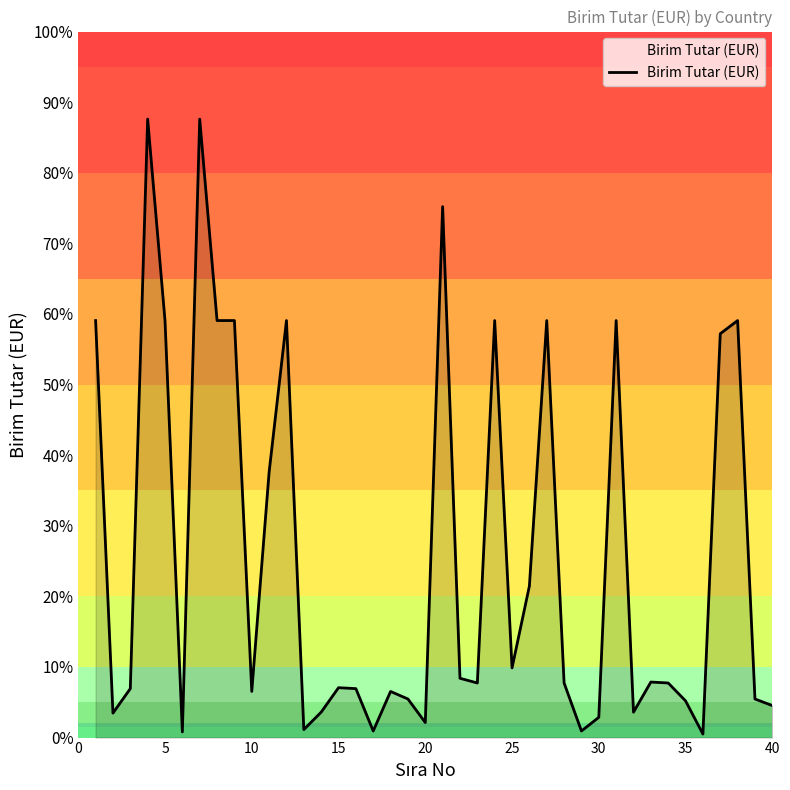

Does the chart have visible grid lines?

No